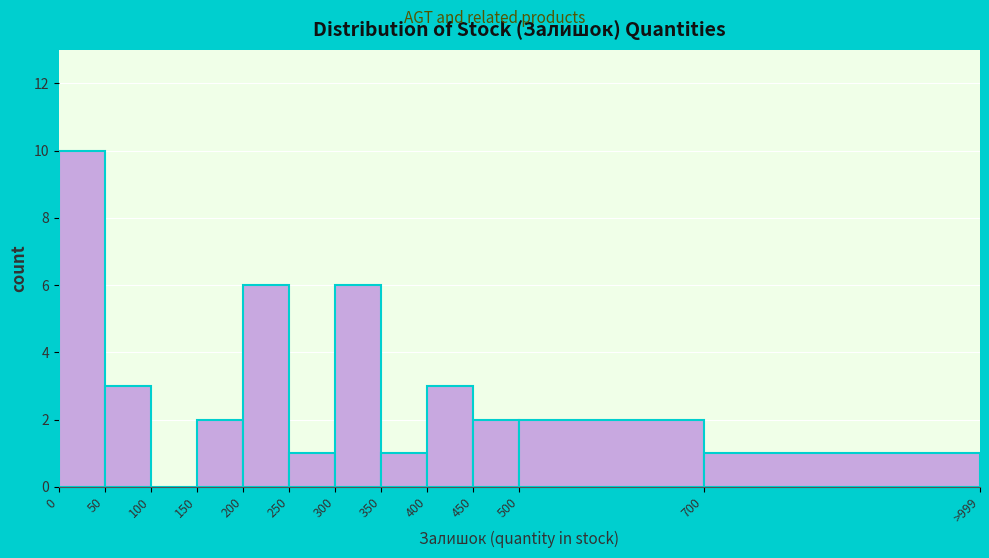

Reading left to right, list all the values displayed in this chart.

0=10	50=3	100=0	150=2	200=6	250=1	300=6	350=1	400=3	450=2	500=2	700=1